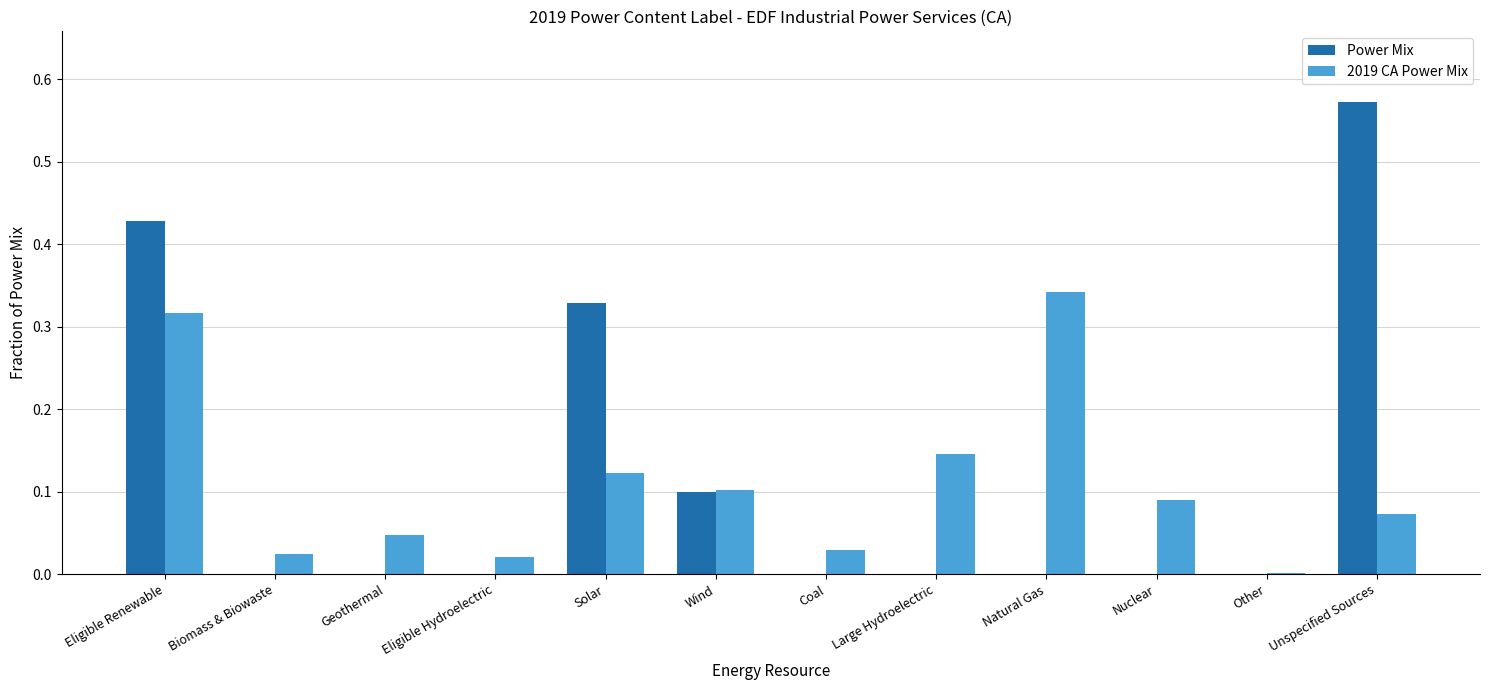

Between Eligible Hydroelectric and Large Hydroelectric, which series saw the biggest shift?

2019 CA Power Mix